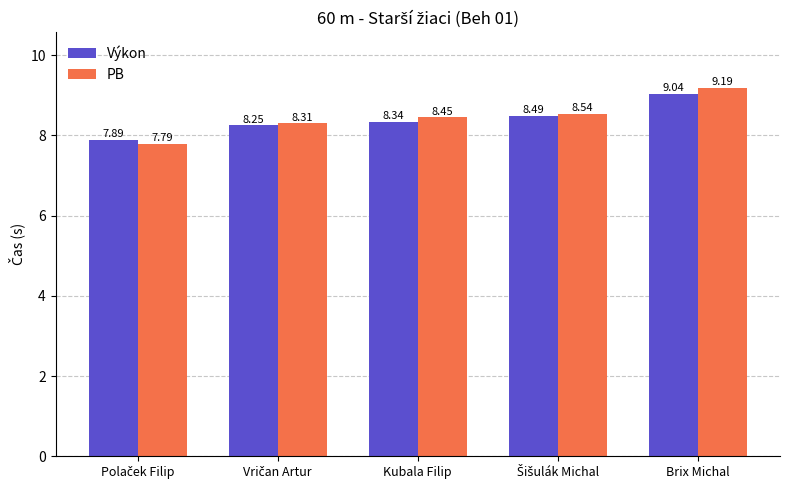

Rank the series by their maximum value, from highest to lowest.

PB, Výkon